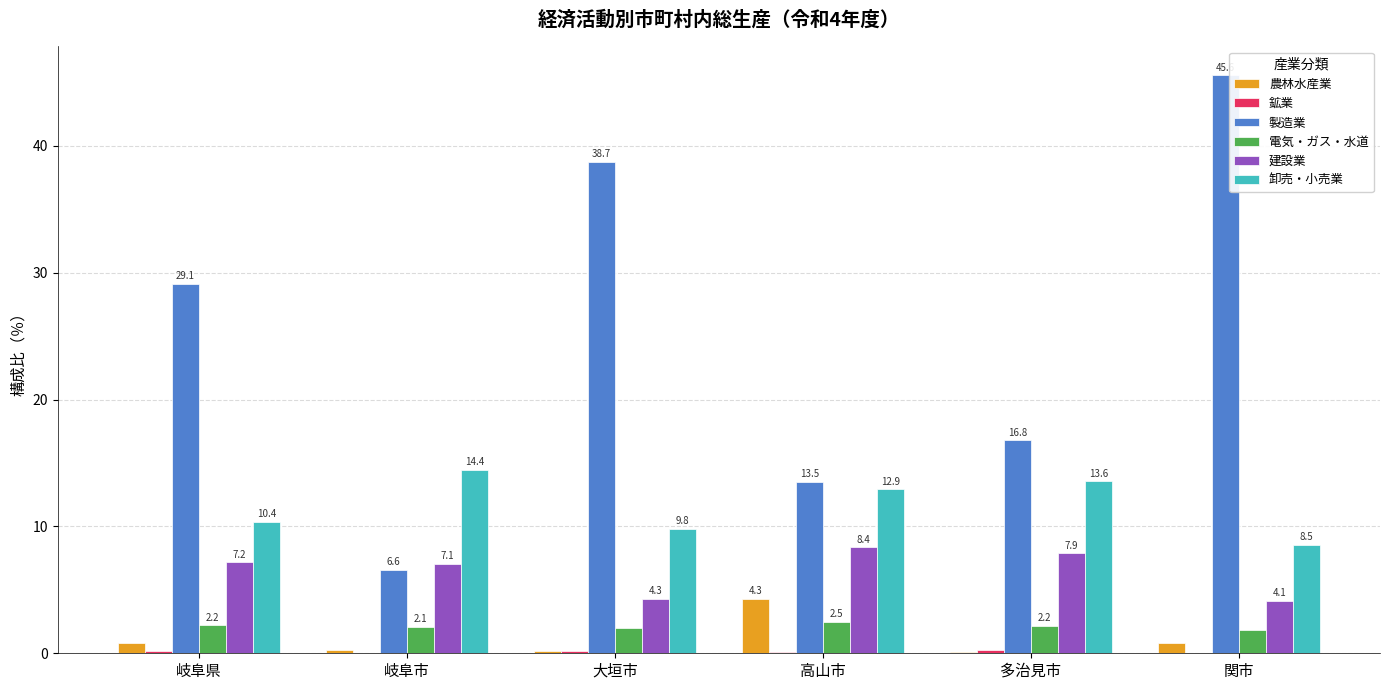

Which category has the highest value in the 製造業 series?

関市